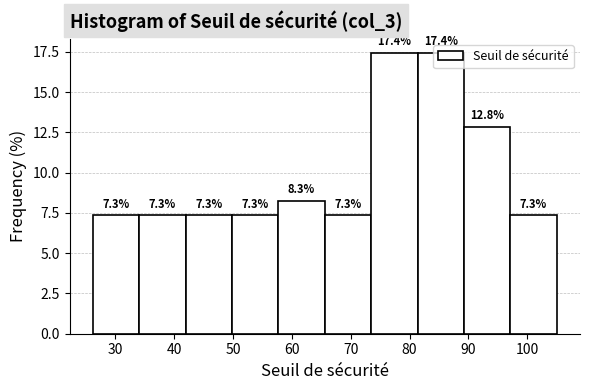

Reading left to right, transcribe this chart: for each bar, give the range it covers on the x-axis and its height. The bar edges are not printed on the chart, so give them approximately, as read against the axis.

26 to 34: 7.3
34 to 42: 7.3
42 to 50: 7.3
50 to 58: 7.3
58 to 66: 8.3
66 to 73: 7.3
73 to 81: 17.4
81 to 89: 17.4
89 to 97: 12.8
97 to 105: 7.3